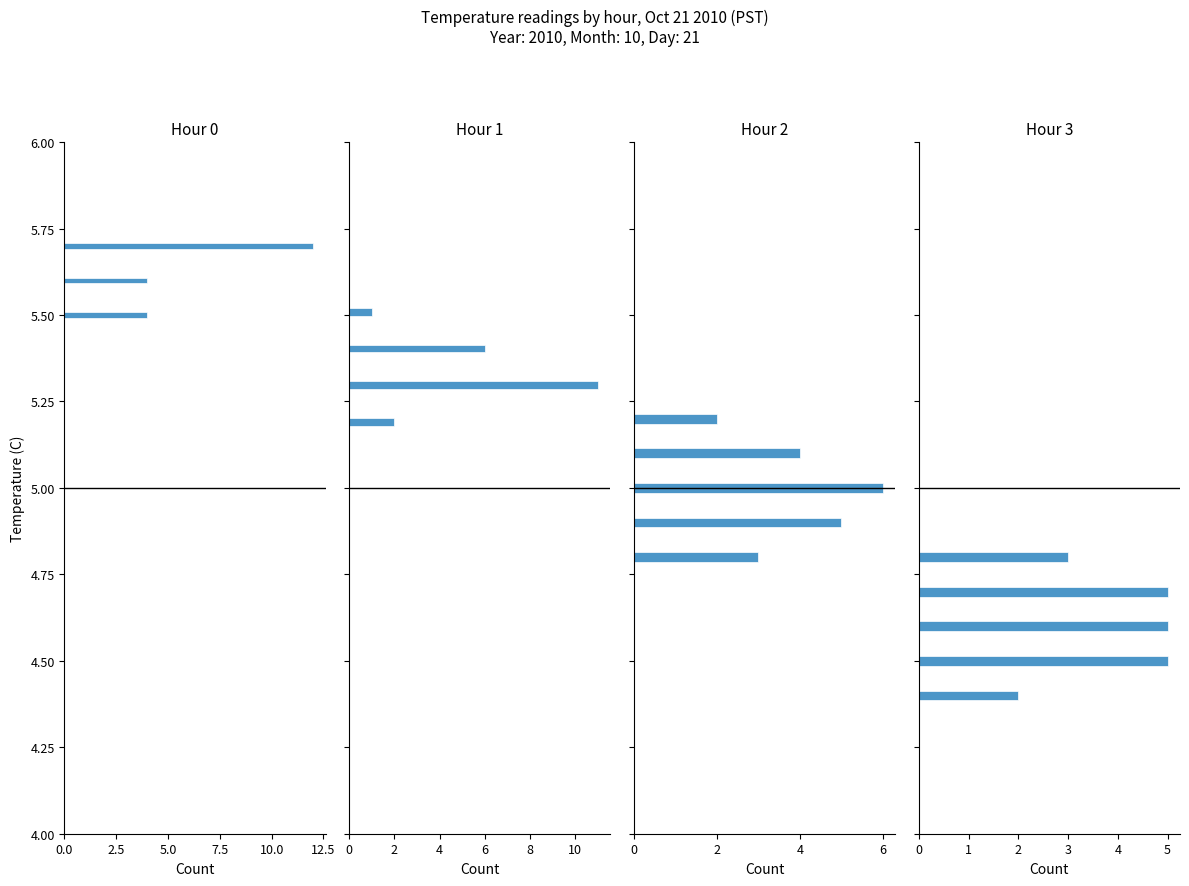

Is the value of Hour 3 at 10.0 greater than the value of Hour 0 at 7?

Yes